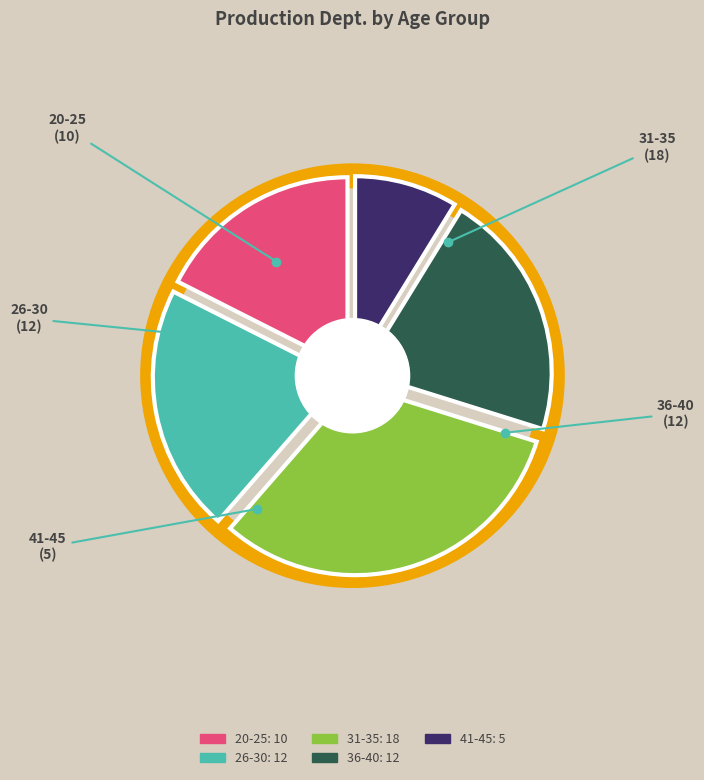

How much of the chart is everything except 41-45?

91.2%